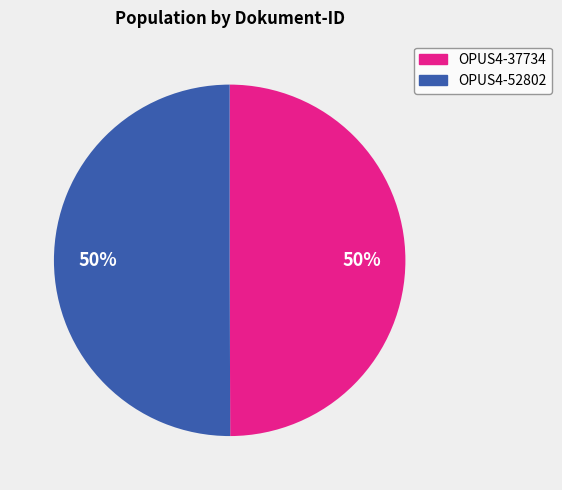

Is the sum of OPUS4-37734 and OPUS4-52802 greater than half?

Yes